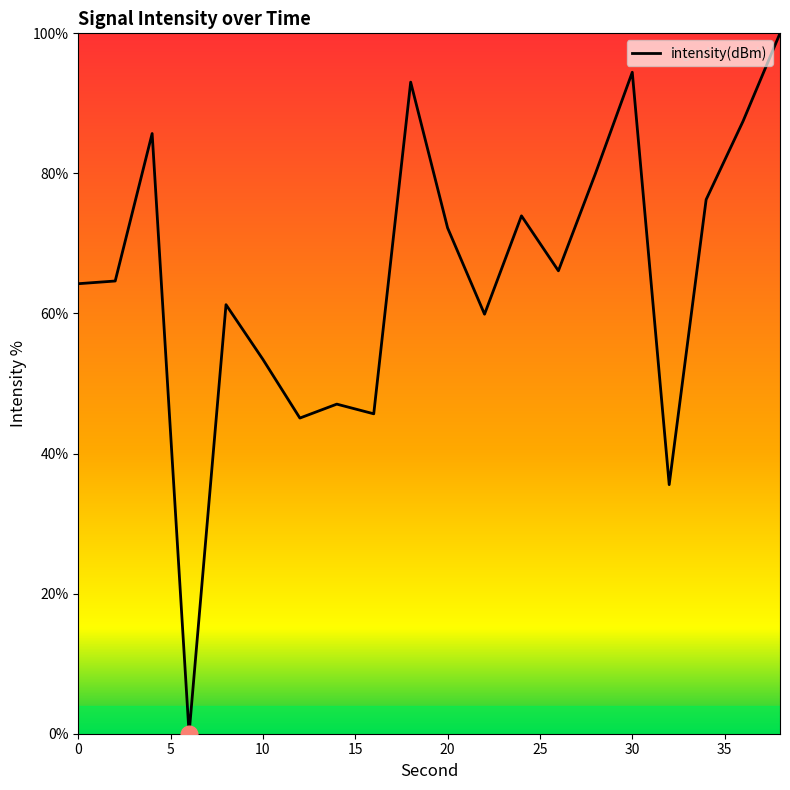

What is the difference between the maximum and minimum values?

100.0